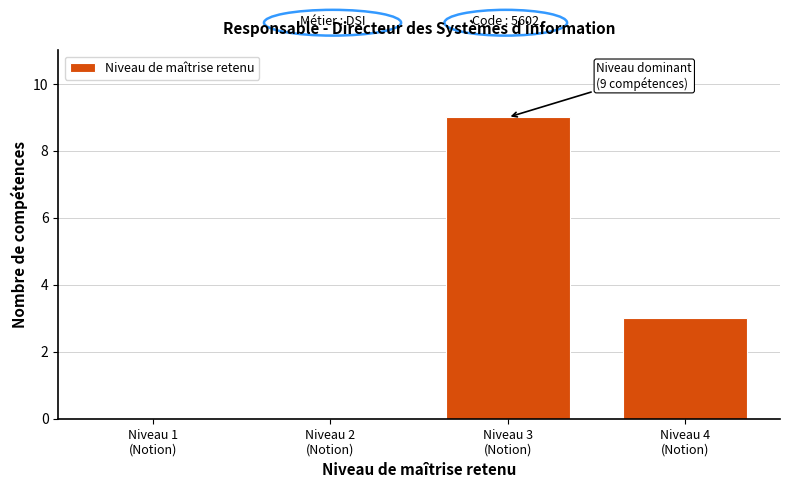

What is the sum of all values?

12